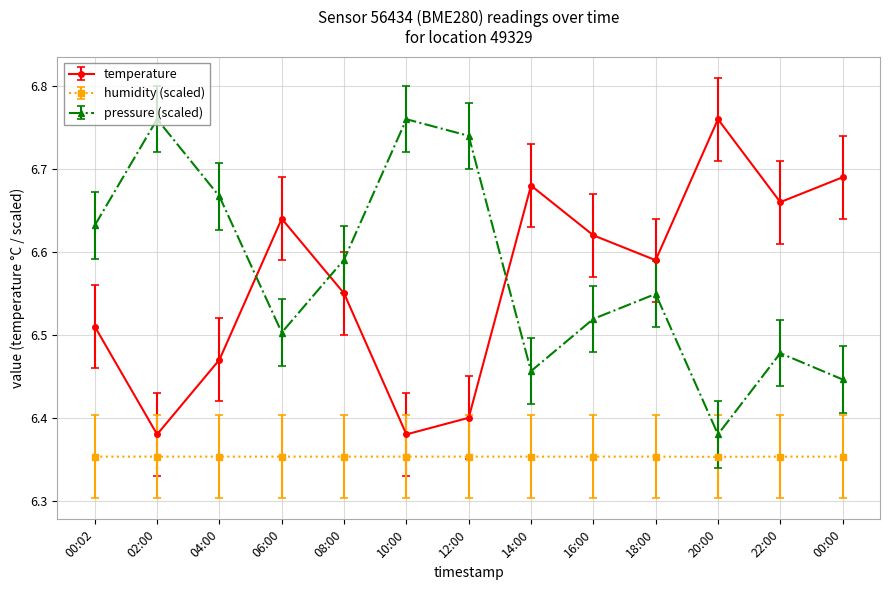

The value of temperature at 00:00 is 11.2. True or false?

False